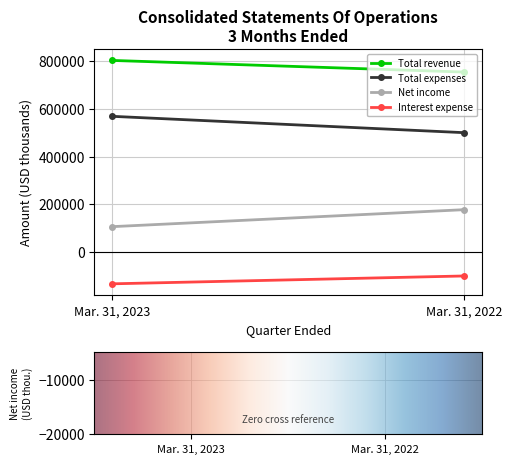

Reading left to right, transcribe all the data shown in this chart.

Total revenue: 803200	754307
Total expenses: 568661	499978
Net income: 105628	176957
Interest expense: -134207	-101228